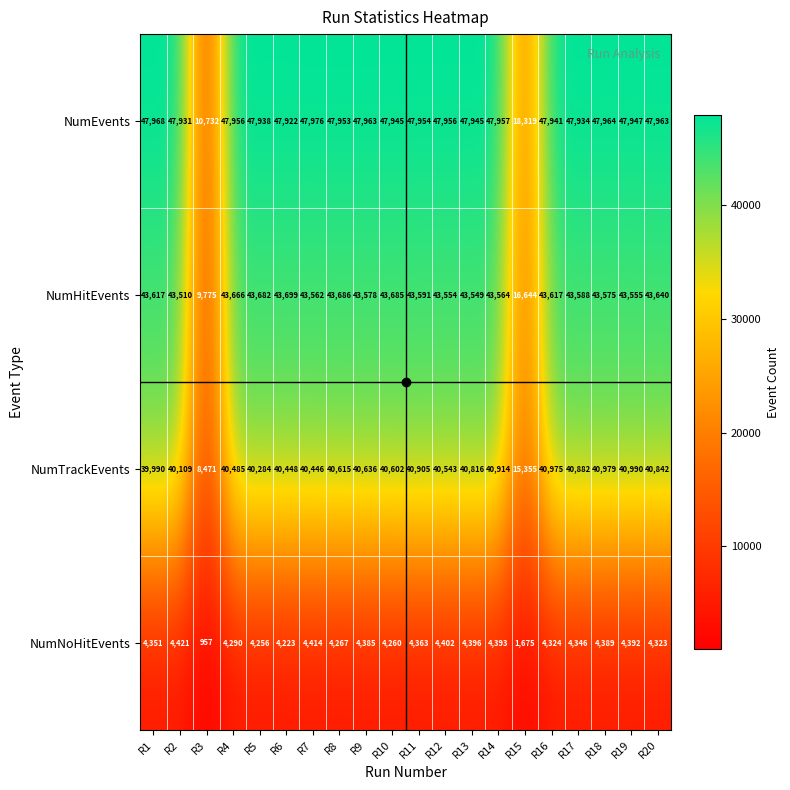

Is it true that NumEvents equals 83391 at R14?

False